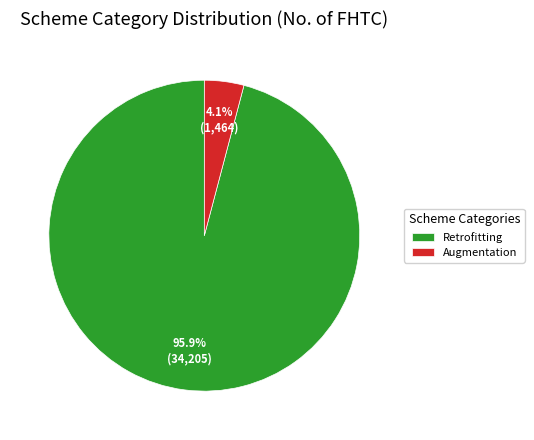

What is the total percentage of Retrofitting and Augmentation?

100.0%